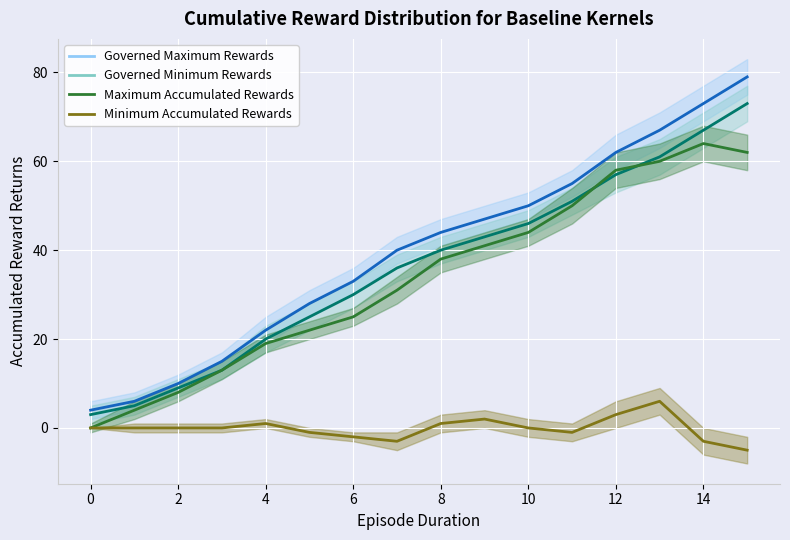

What is the difference between the maximum and minimum values in the Governed Maximum Rewards series?

75